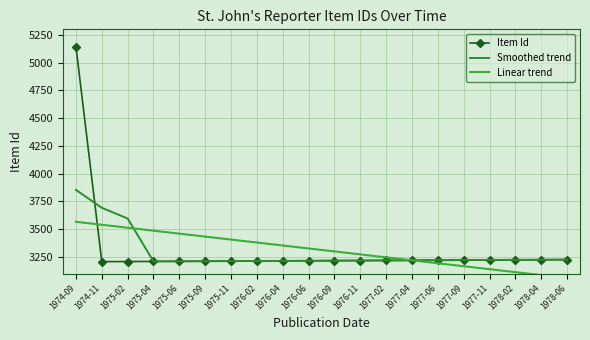

Does the chart have visible grid lines?

Yes